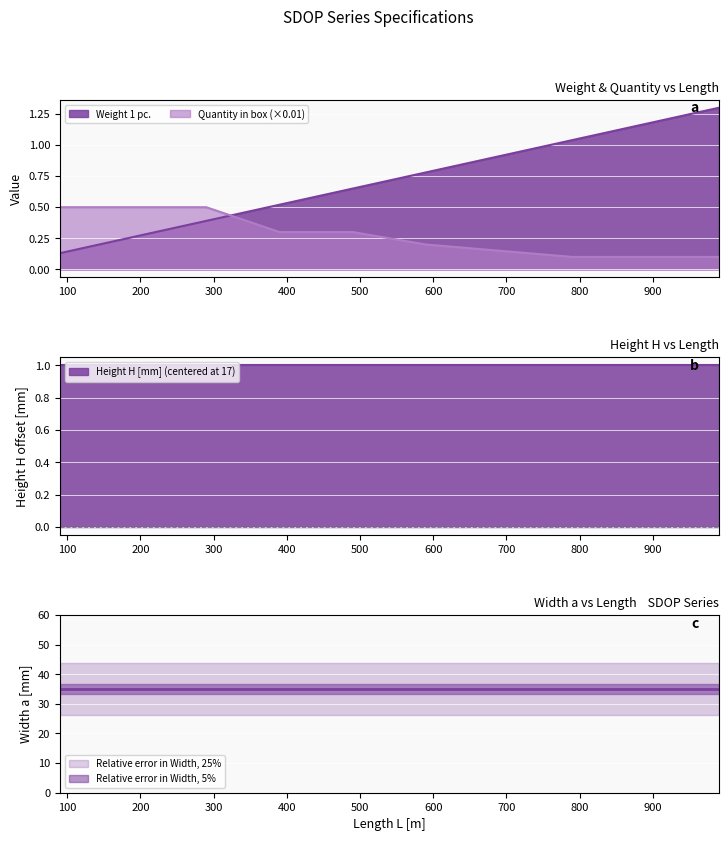

Reading left to right, what are all the values shown in this chart?

Weight 1 pc.: 0.1	0.3	0.4	0.5	0.7	0.8	1.0	1.3
Quantity in box: 0.5	0.5	0.5	0.3	0.3	0.2	0.1	0.1